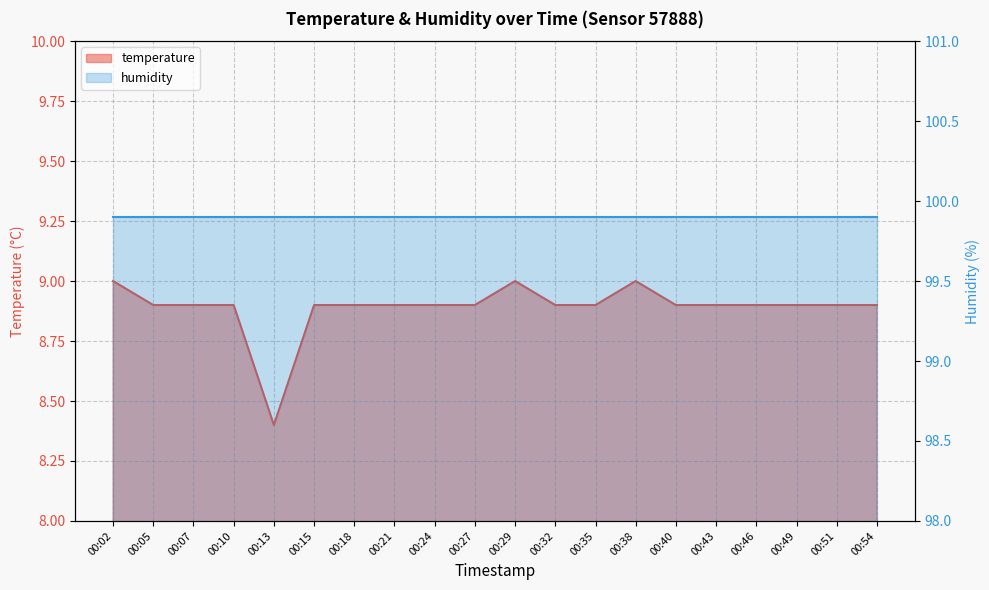

How many values are between 8 and 9?

20